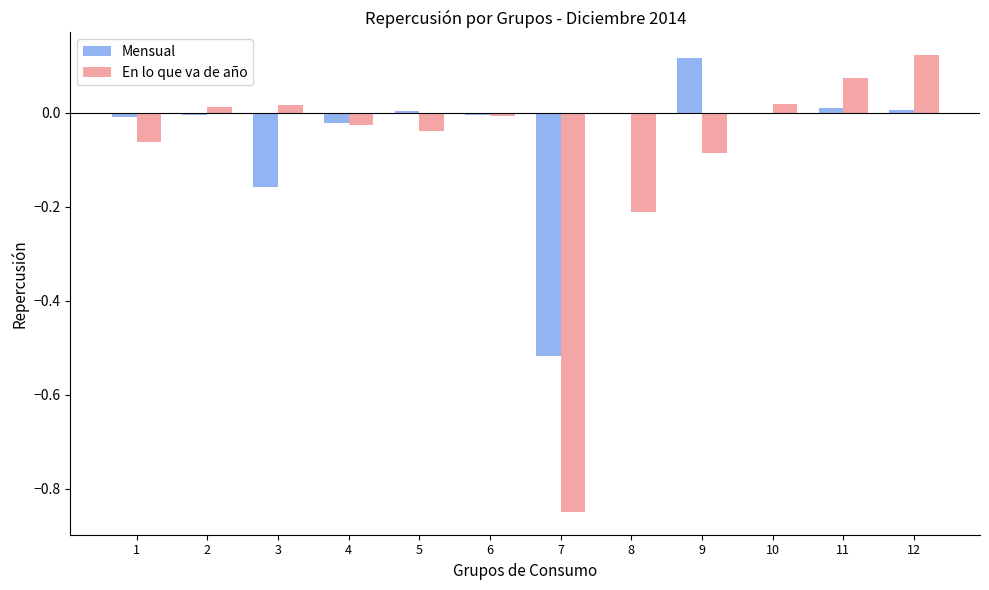

Which series changed the most between 1 and 12?

En lo que va de año